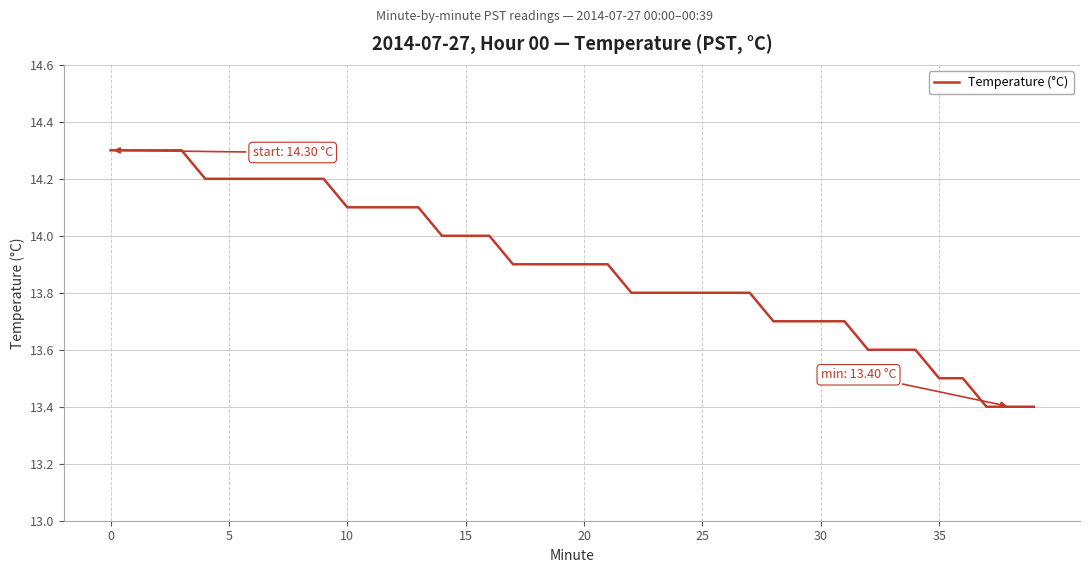

What is the difference between the maximum and minimum values?

0.9